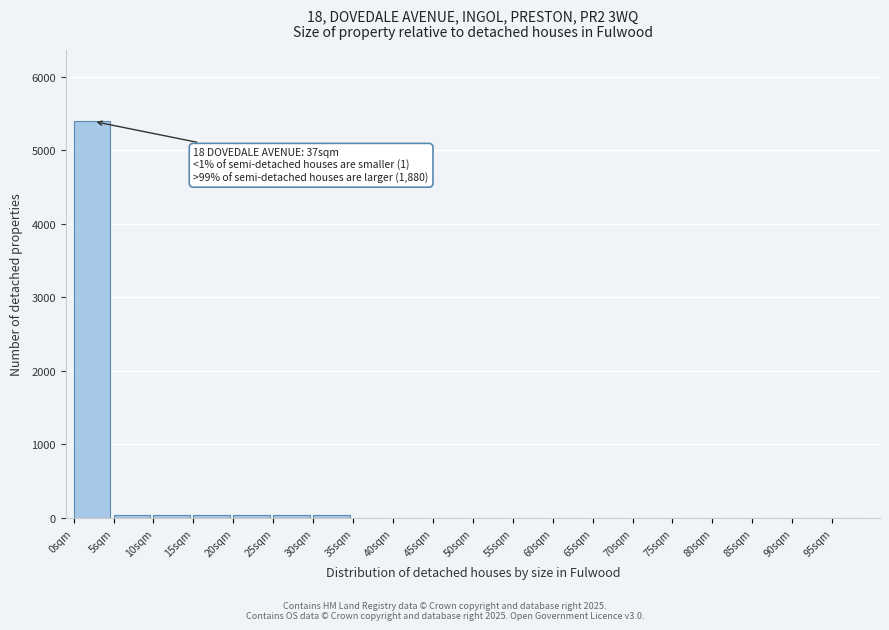

Over which range of the x-axis is the bar tallest?

0 to 5